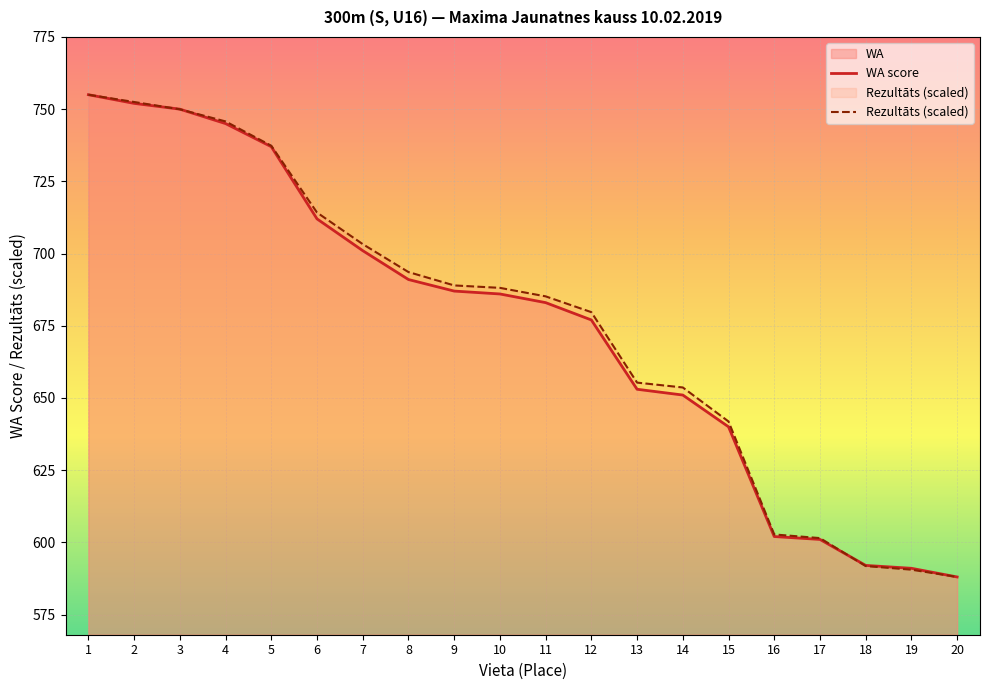

Which series has the widest spread of values?

WA score